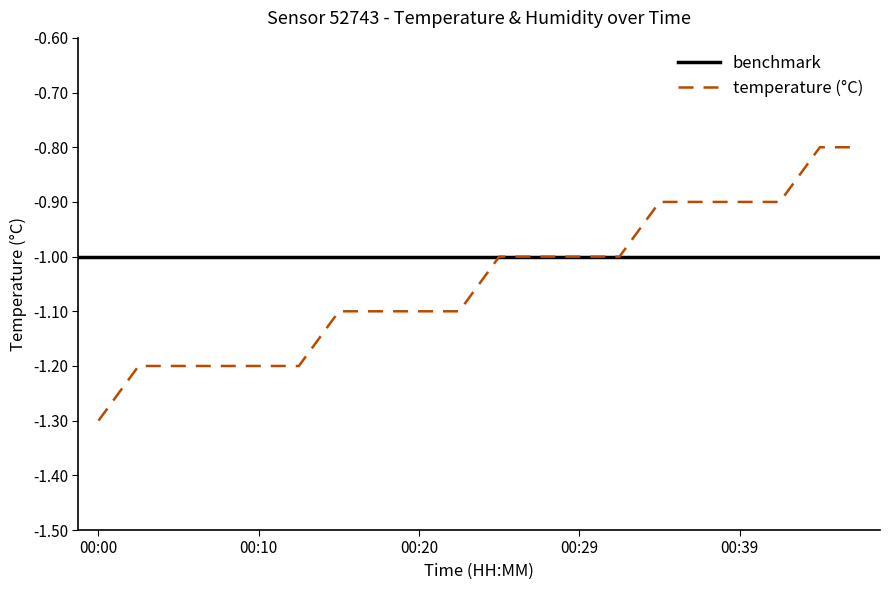

What is the sum of all values?

-20.9